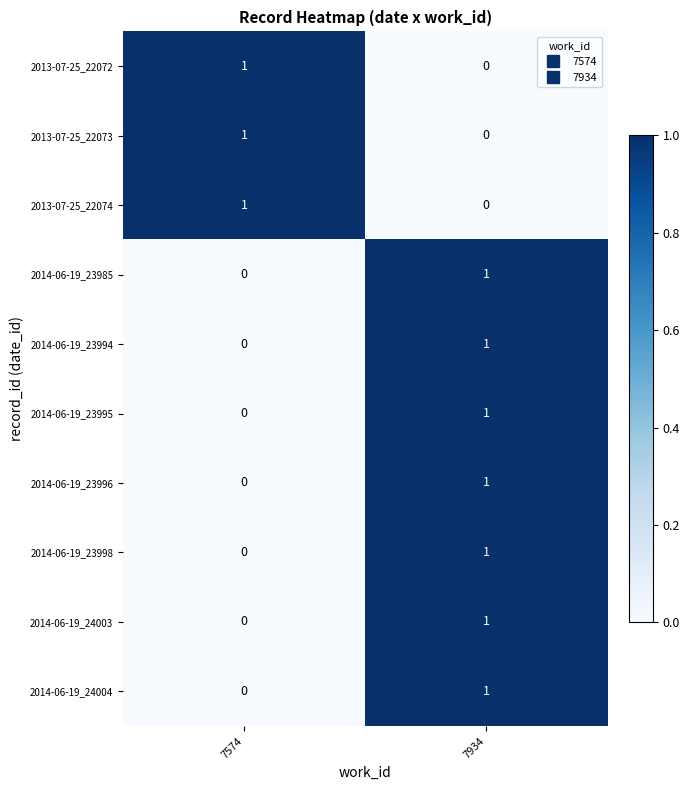

Where is 2014-06-19_23995 nearest to the value 0?

7574